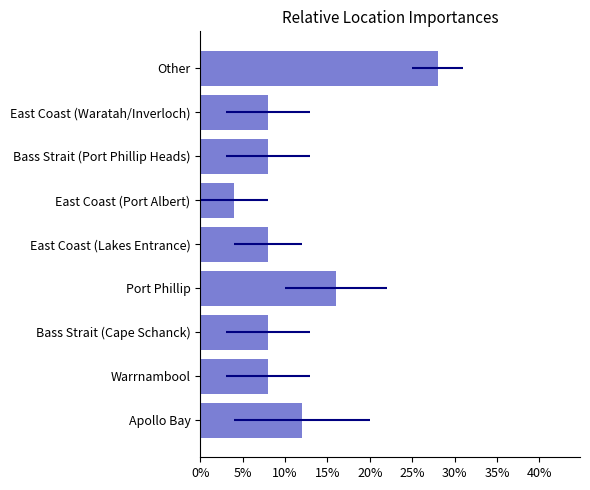

True or false: the data shows 14.3 at Bass Strait (Port Phillip Heads).

False